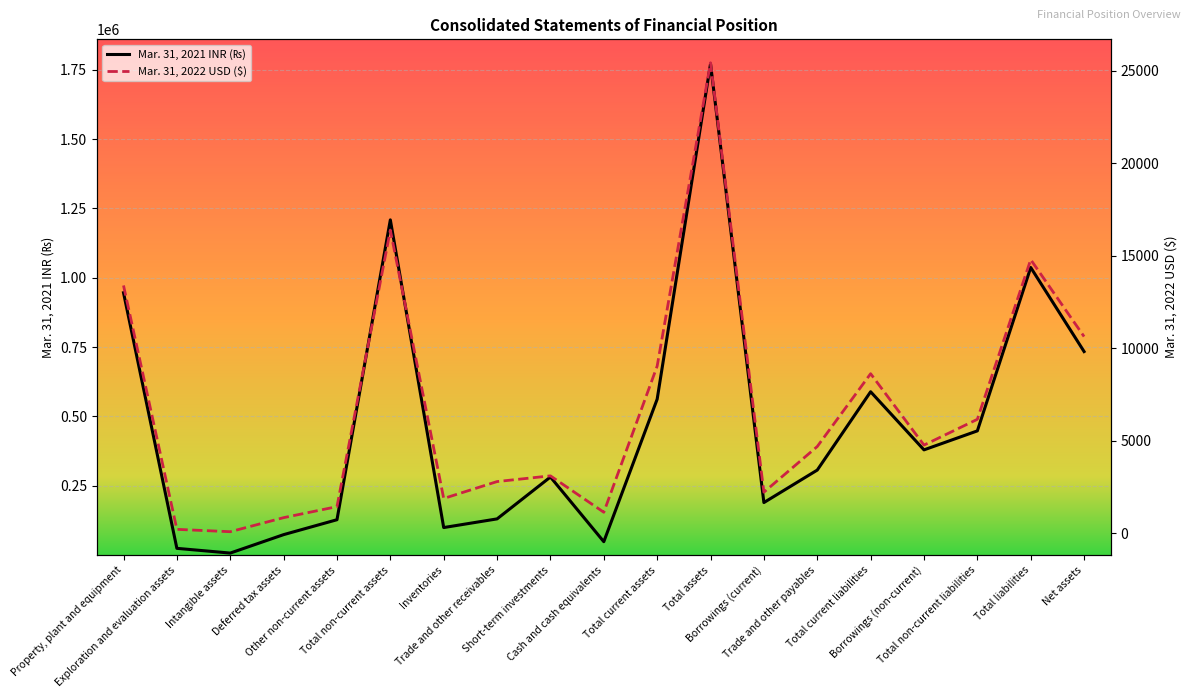

List the series in order of their overall mean, highest first.

Mar. 31, 2021 INR (₨), Mar. 31, 2022 USD ($)